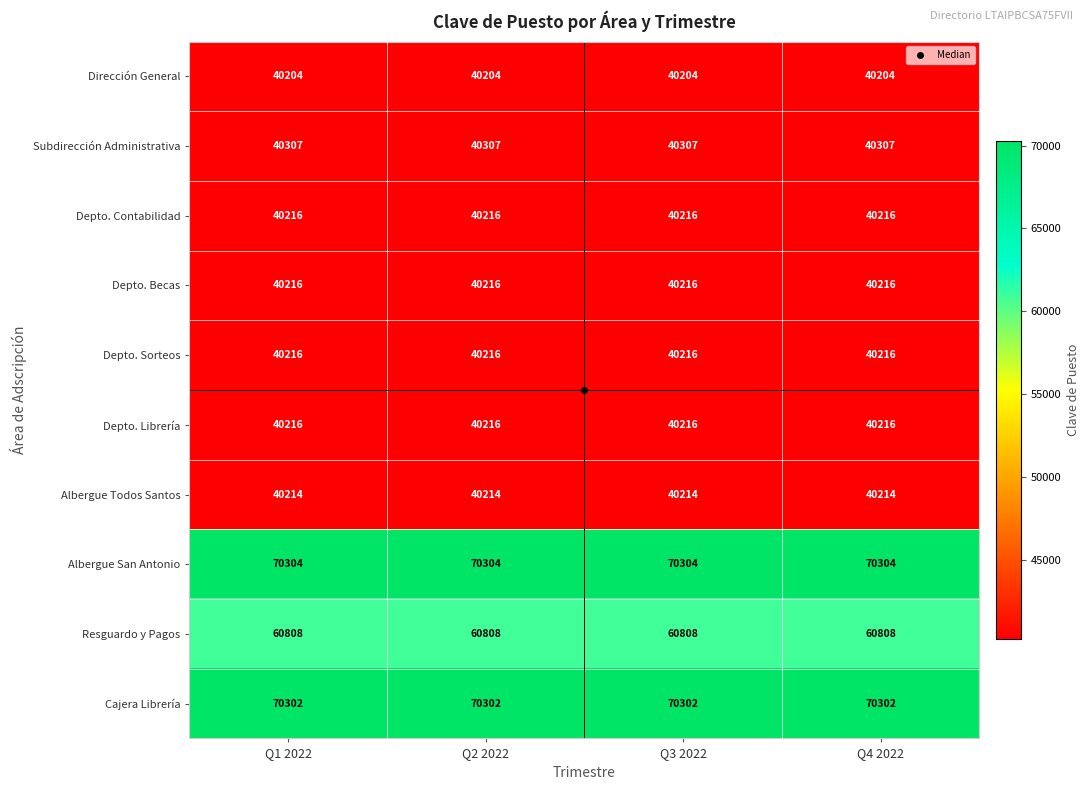

What is the total value across all series at Q4 2022?

483003